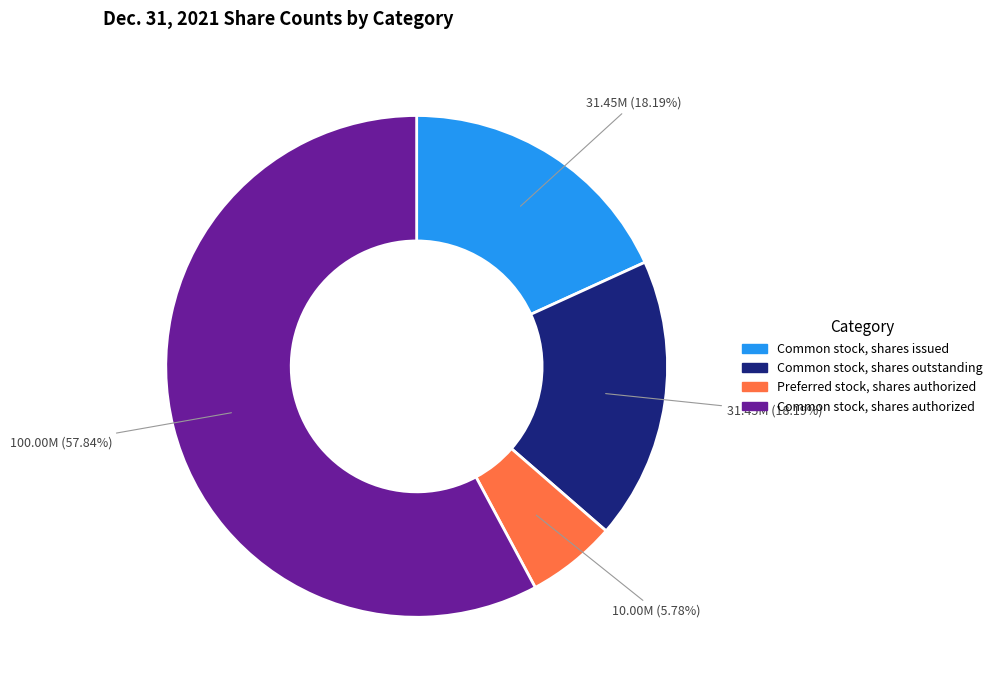

Which has a higher value, Common stock, shares authorized or Common stock, shares outstanding?

Common stock, shares authorized